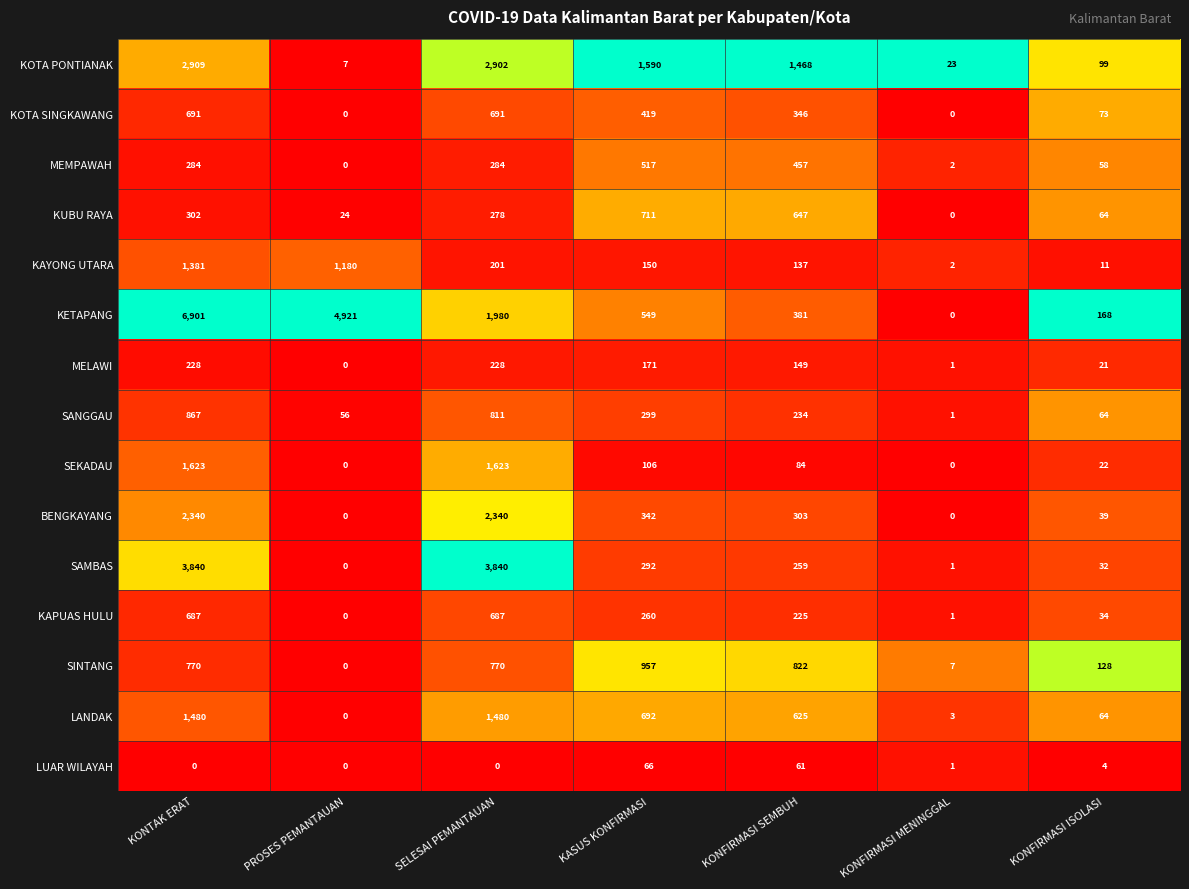

Is the value of KOTA SINGKAWANG at SELESAI PEMANTAUAN greater than the value of KOTA PONTIANAK at SELESAI PEMANTAUAN?

No